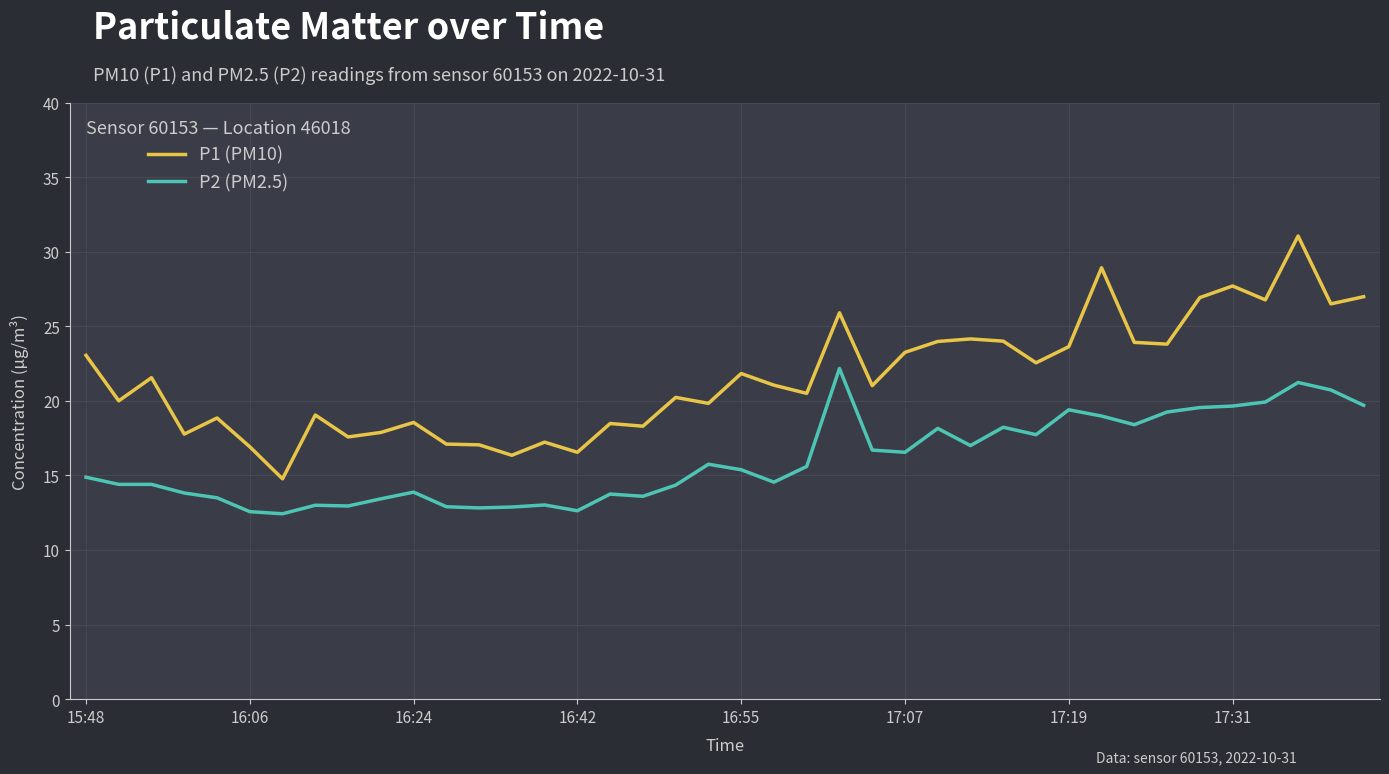

What is the greatest value displayed?

31.1